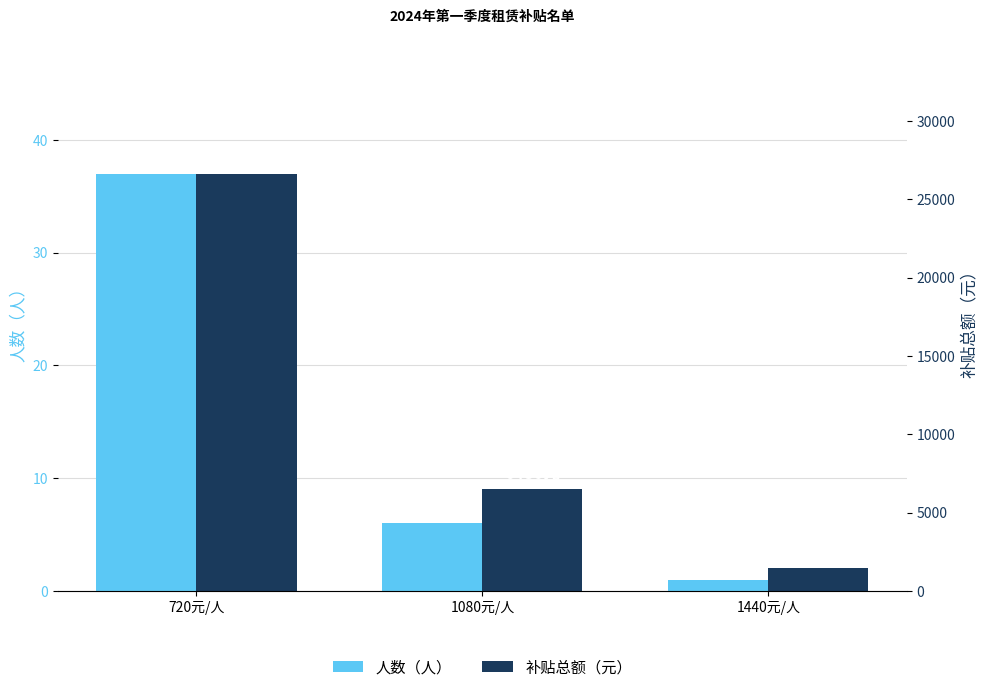

List the series in order of their overall mean, highest first.

补贴总额（元）, 人数（人）